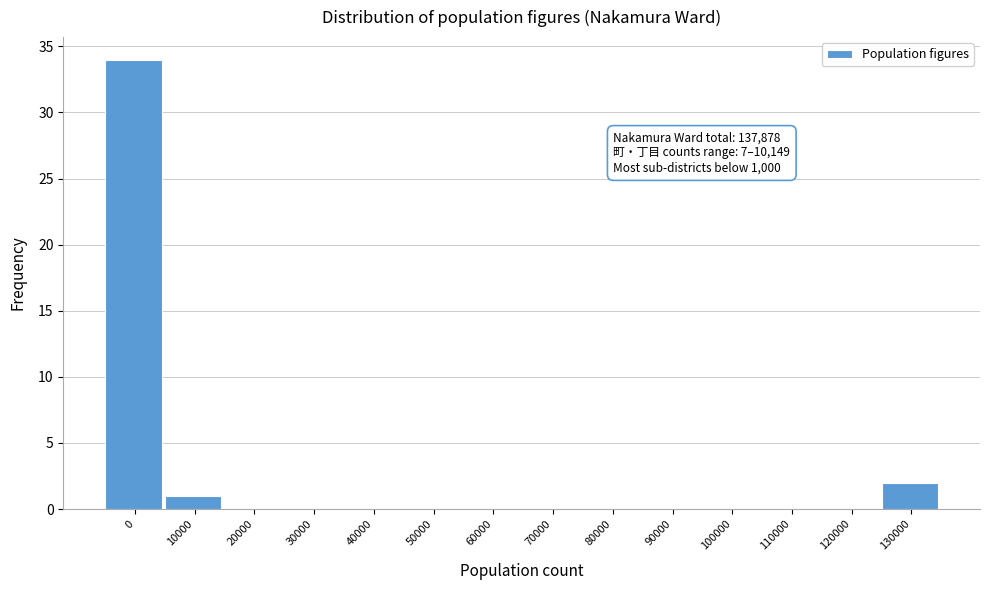

Reading left to right, list all the values displayed in this chart.

0=34	10000=1	20000=0	30000=0	40000=0	50000=0	60000=0	70000=0	80000=0	90000=0	100000=0	110000=0	120000=0	130000=2